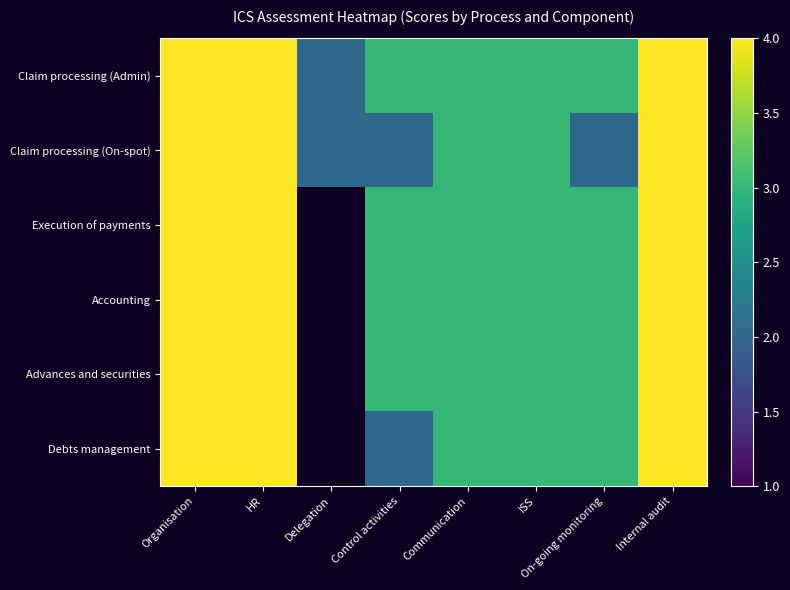

At which label does Claim processing (Admin) reach its minimum?

Delegation